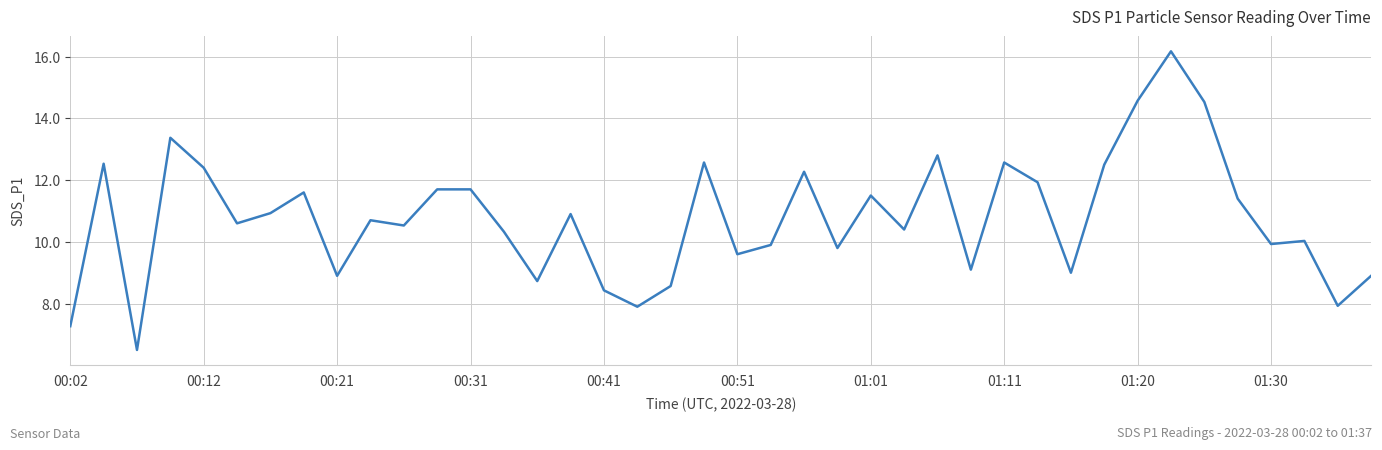

What is the difference between the maximum and minimum values?

9.7